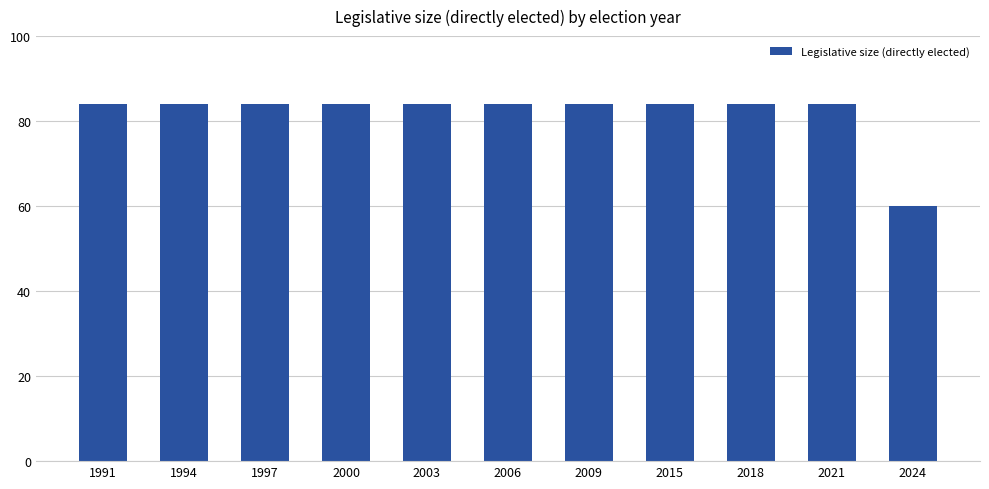

How many bars are there in total?

11